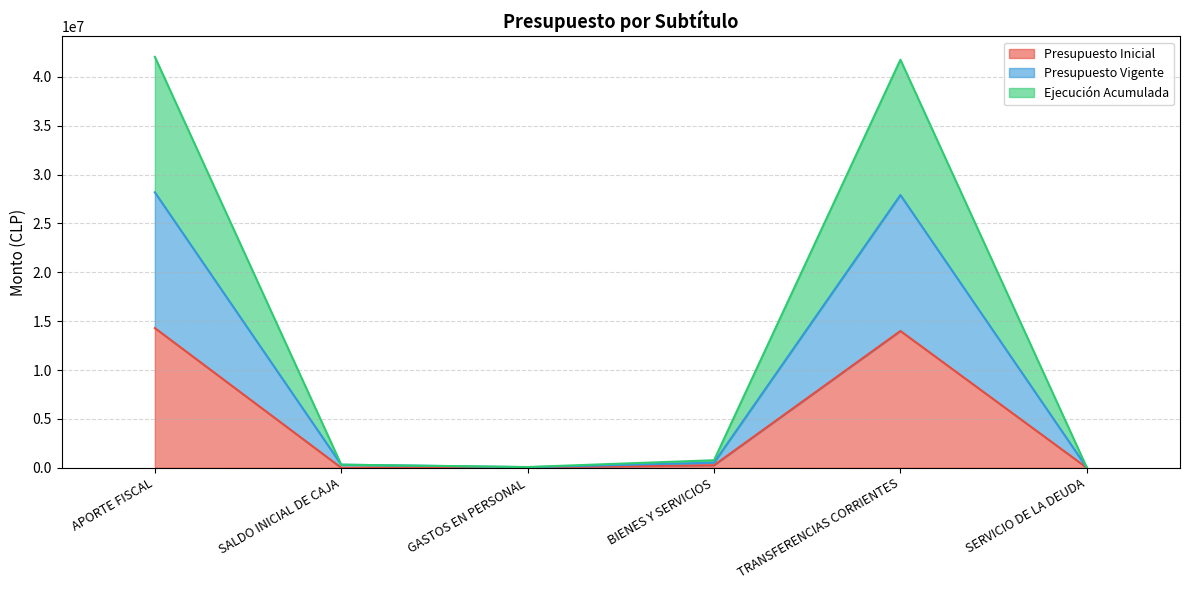

Reading left to right, what are all the values shown in this chart?

Presupuesto Inicial: APORTE FISCAL=14295191	SALDO INICIAL DE CAJA=500	GASTOS EN PERSONAL=38255	BIENES Y SERVICIOS=260956	TRANSFERENCIAS CORRIENTES=13995980	SERVICIO DE LA DEUDA=500
Presupuesto Vigente: APORTE FISCAL=28185303	SALDO INICIAL DE CAJA=316095	GASTOS EN PERSONAL=59473	BIENES Y SERVICIOS=521912	TRANSFERENCIAS CORRIENTES=27906518	SERVICIO DE LA DEUDA=13495
Ejecución Acumulada: APORTE FISCAL=42044410	SALDO INICIAL DE CAJA=316095	GASTOS EN PERSONAL=76739	BIENES Y SERVICIOS=771744	TRANSFERENCIAS CORRIENTES=41750932	SERVICIO DE LA DEUDA=26476